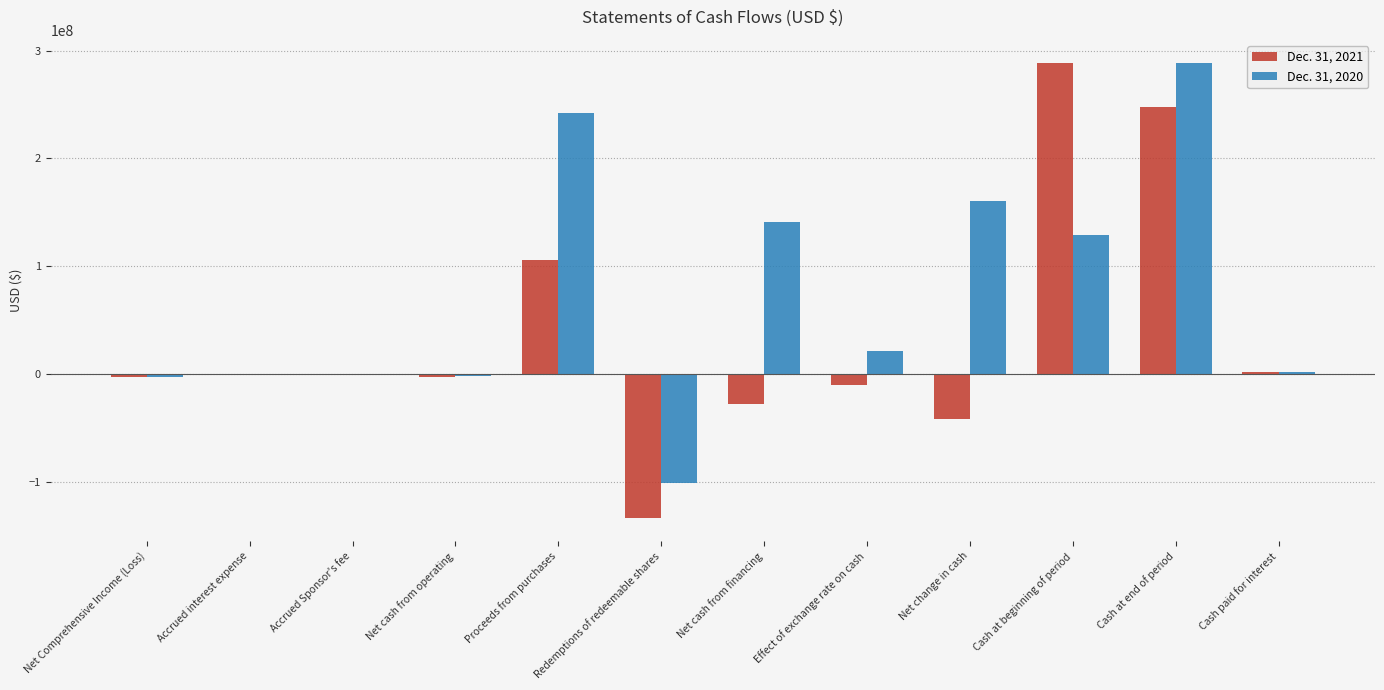

At which label does Dec. 31, 2020 reach its peak?

Cash at end of period